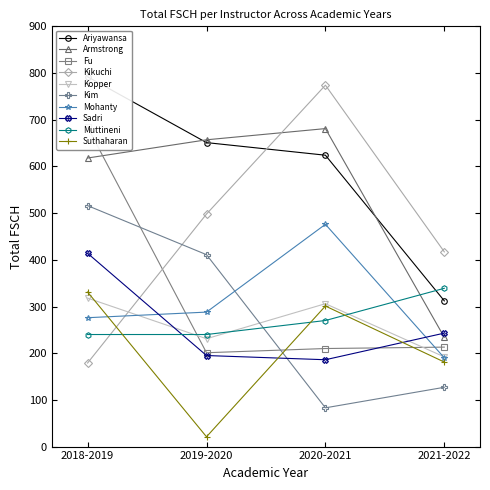

What position from the right is Suthaharan?

1